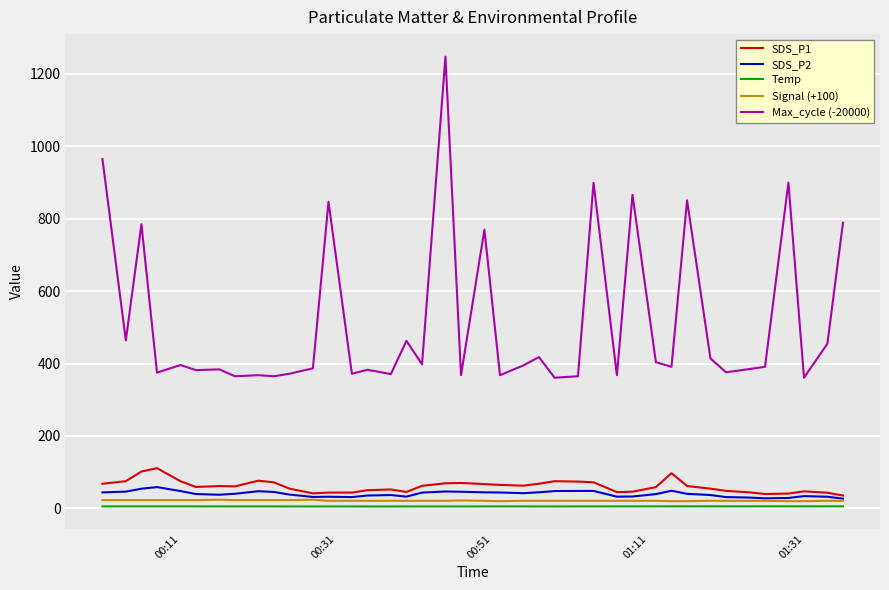

Does the chart have visible grid lines?

Yes